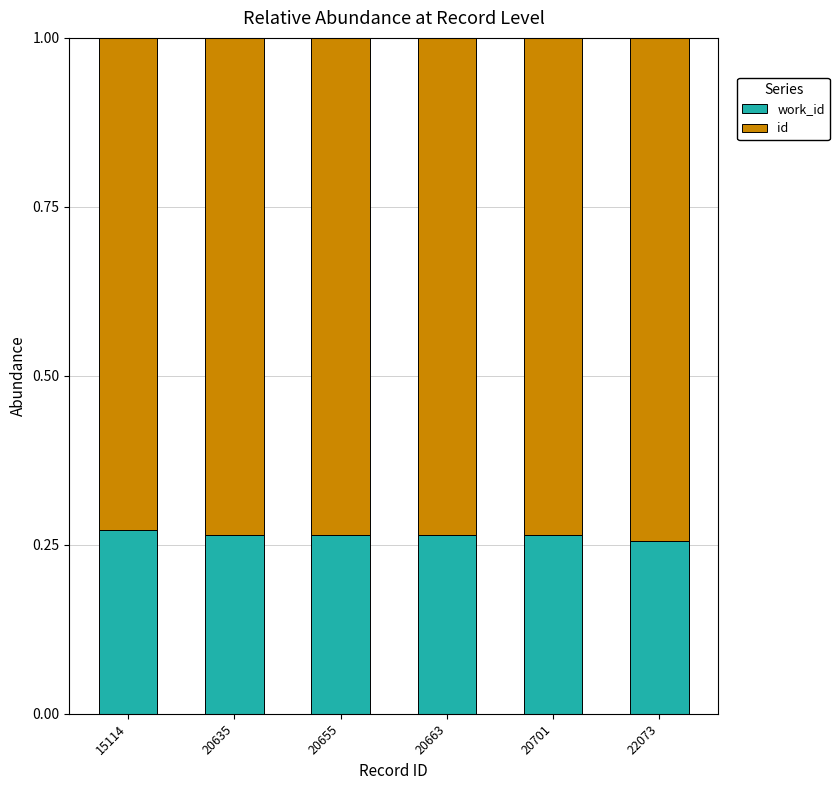

What is the total value across all series at 20663?

1.0